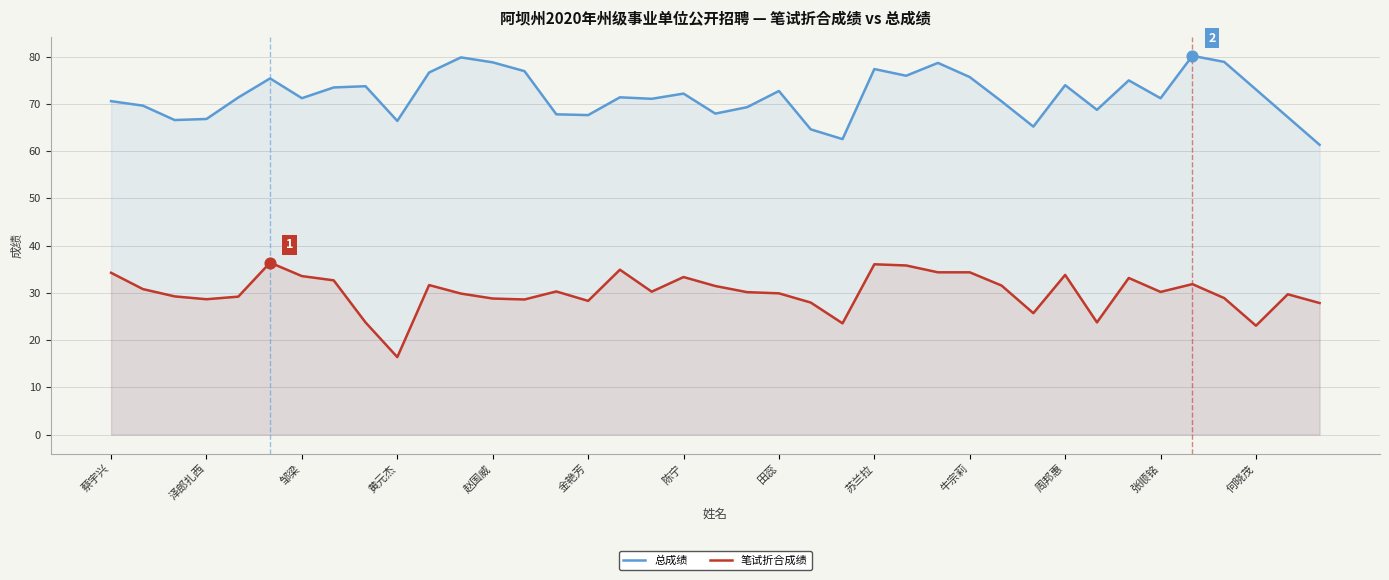

Which series has the largest Y range (max minus min)?

笔试折合成绩